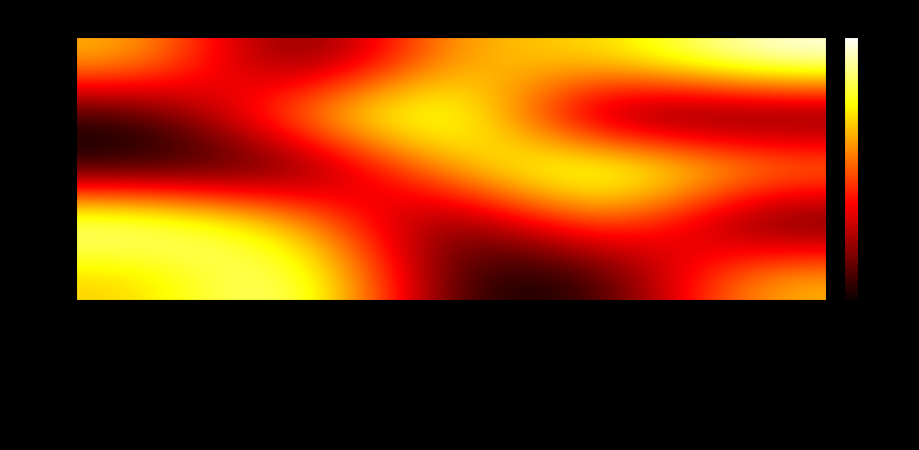

Between Microcaecilia trombetas and Microcaecilia unicolor, which series saw the biggest shift?

231398